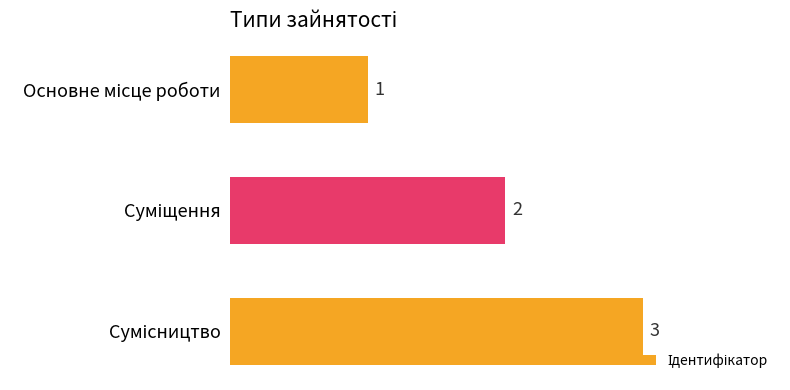

What is the value of the 1st bar from the top?

1